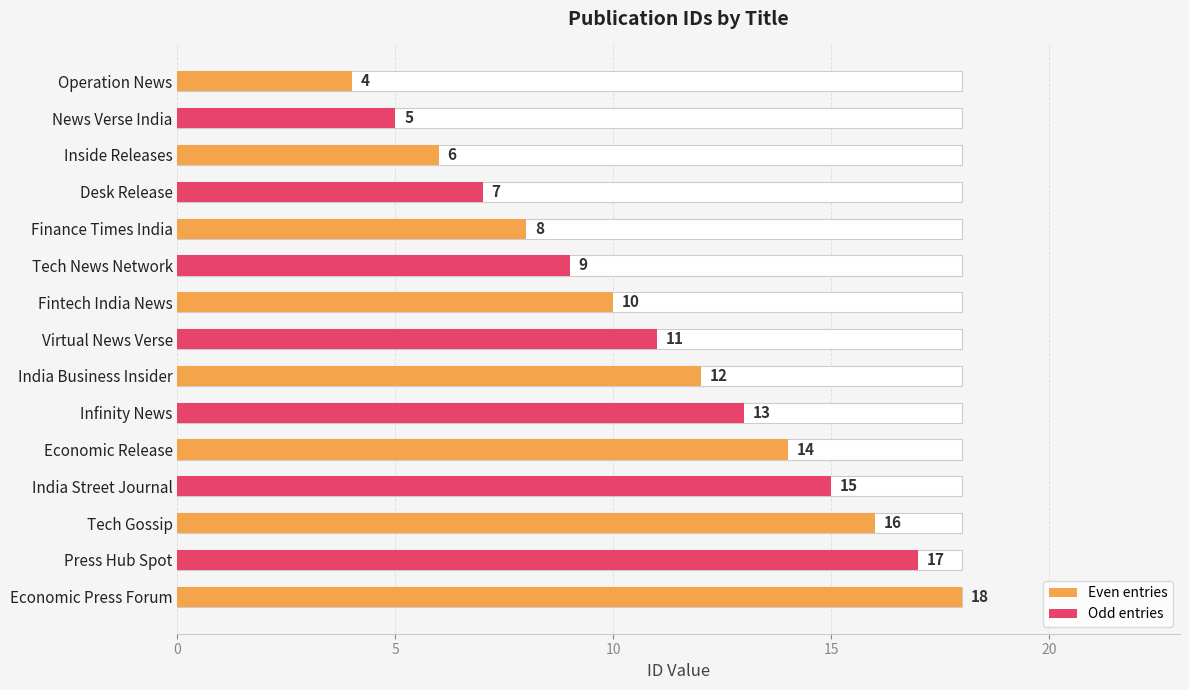

Are the bars horizontal?

Yes